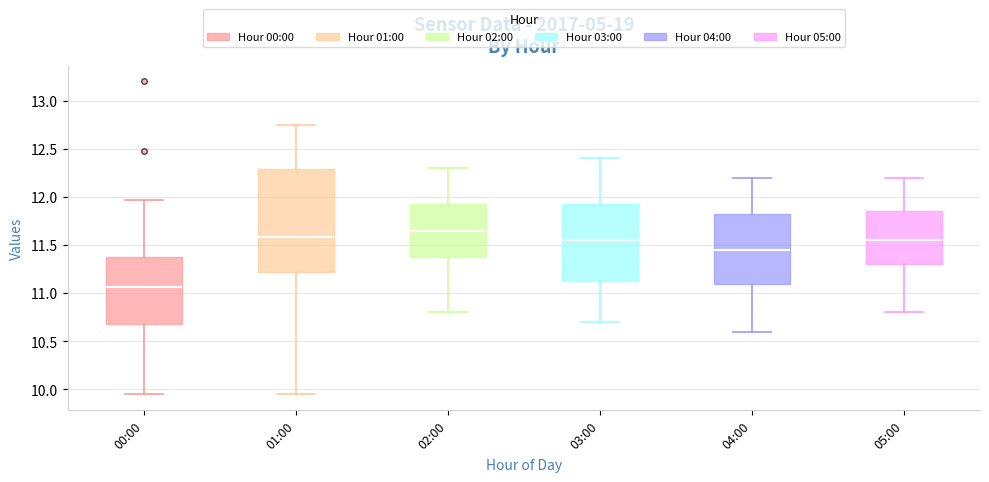

Which box is the tallest, from its lower edge to its upper edge?

01:00